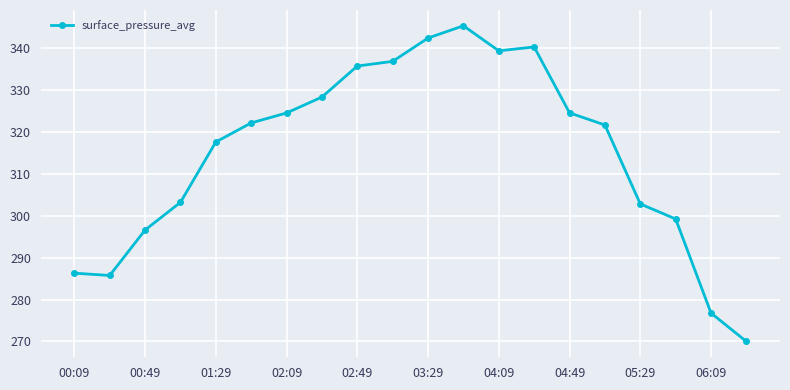

What is the value of the 3rd point from the left?

296.6